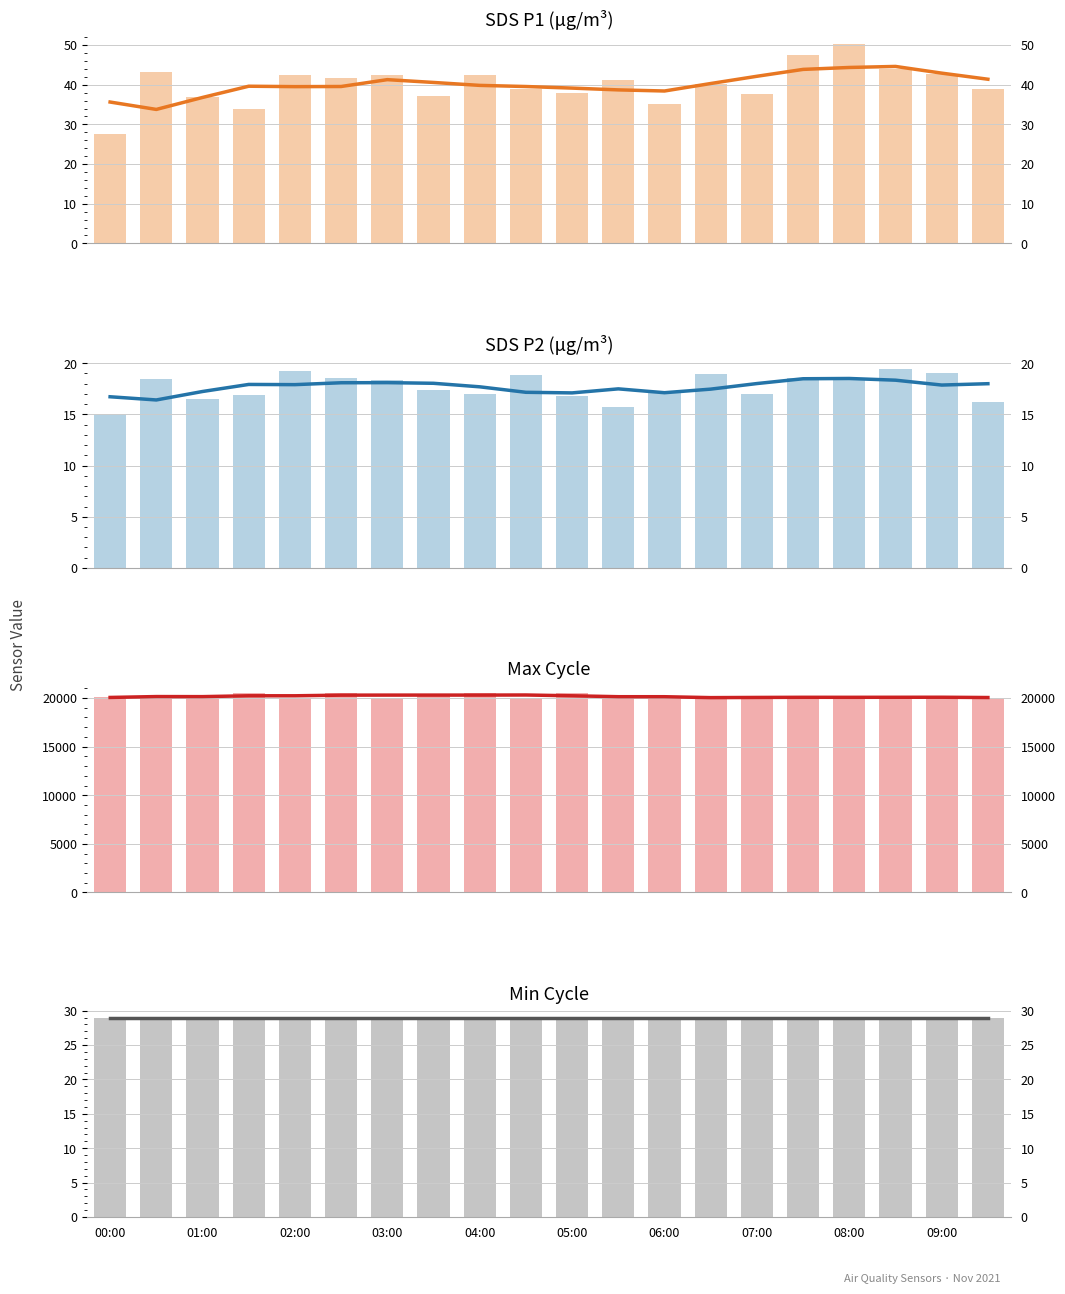

At which label is SDS_P2 closest to 17?

07:00